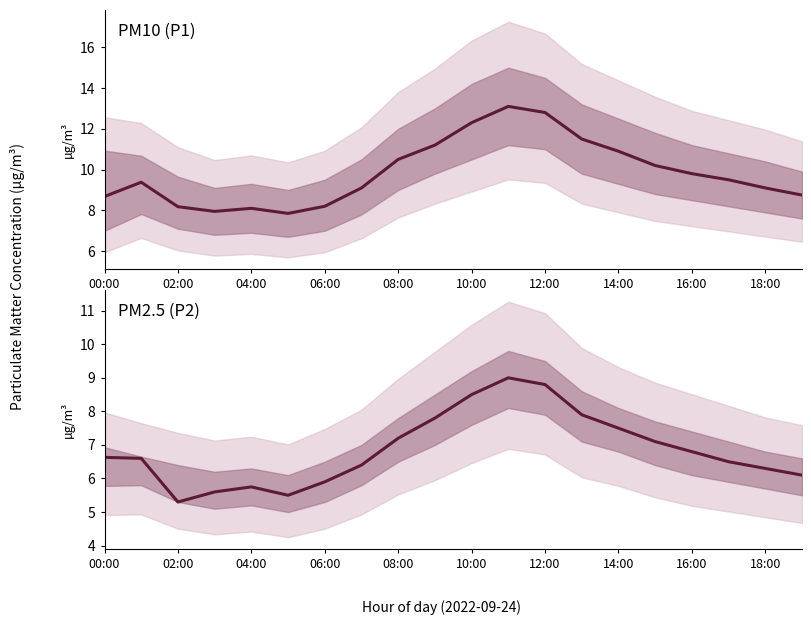

What is the average value of the PM2.5 (P2) series?

6.9